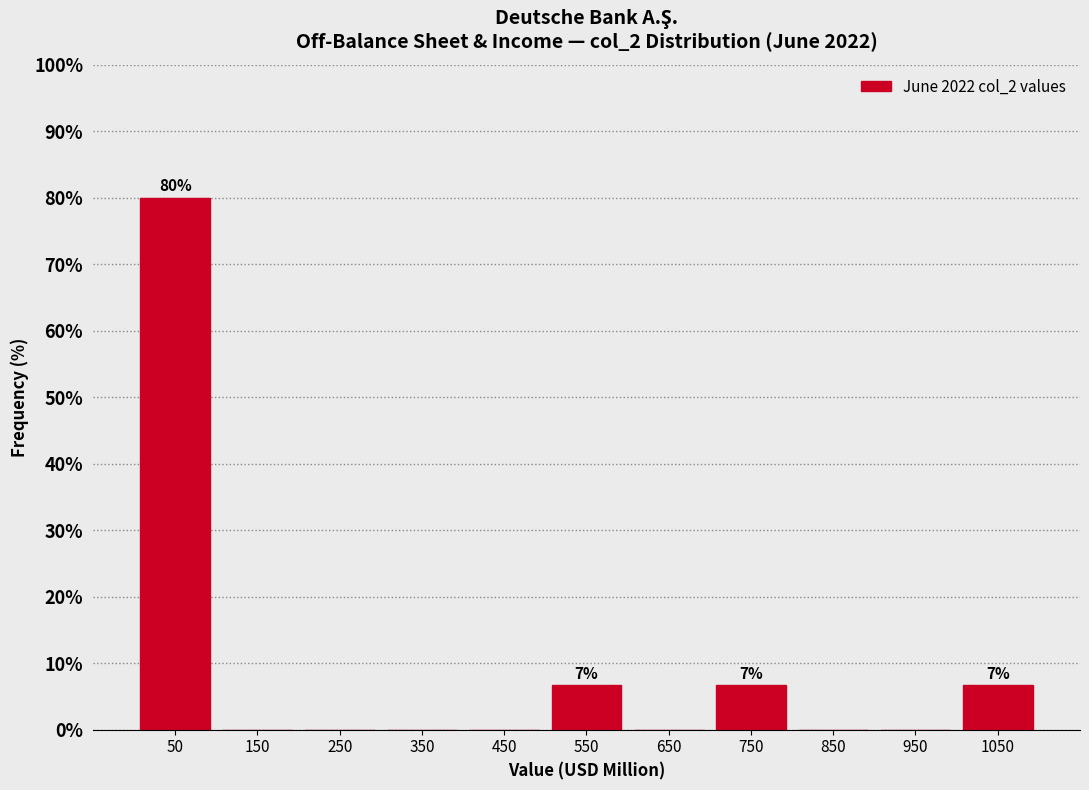

Over which range of the x-axis is the bar tallest?

0 to 100